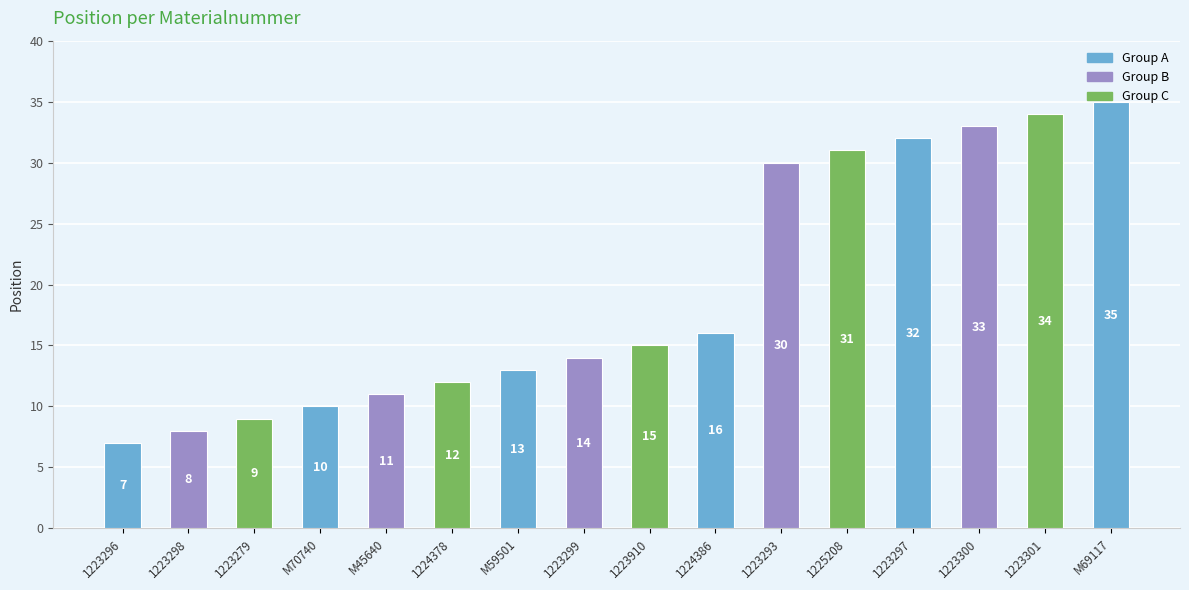

Rank the categories by value from lowest to highest.

1223296, 1223298, 1223279, M70740, M45640, 1224378, M59501, 1223299, 1223910, 1224386, 1223293, 1225208, 1223297, 1223300, 1223301, M69117